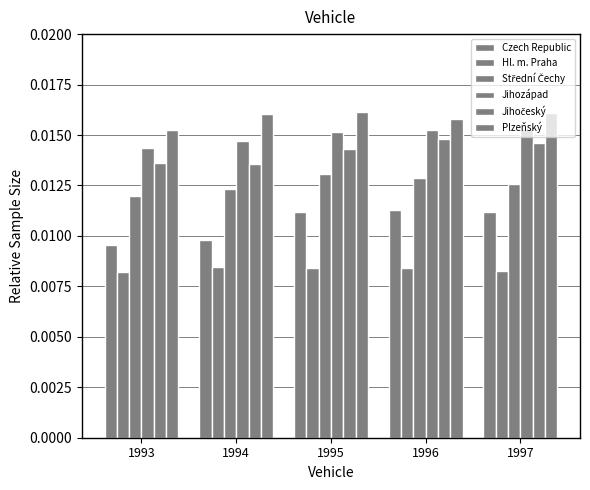

The value of Hl. m. Praha at 1993 is 0.0. True or false?

False